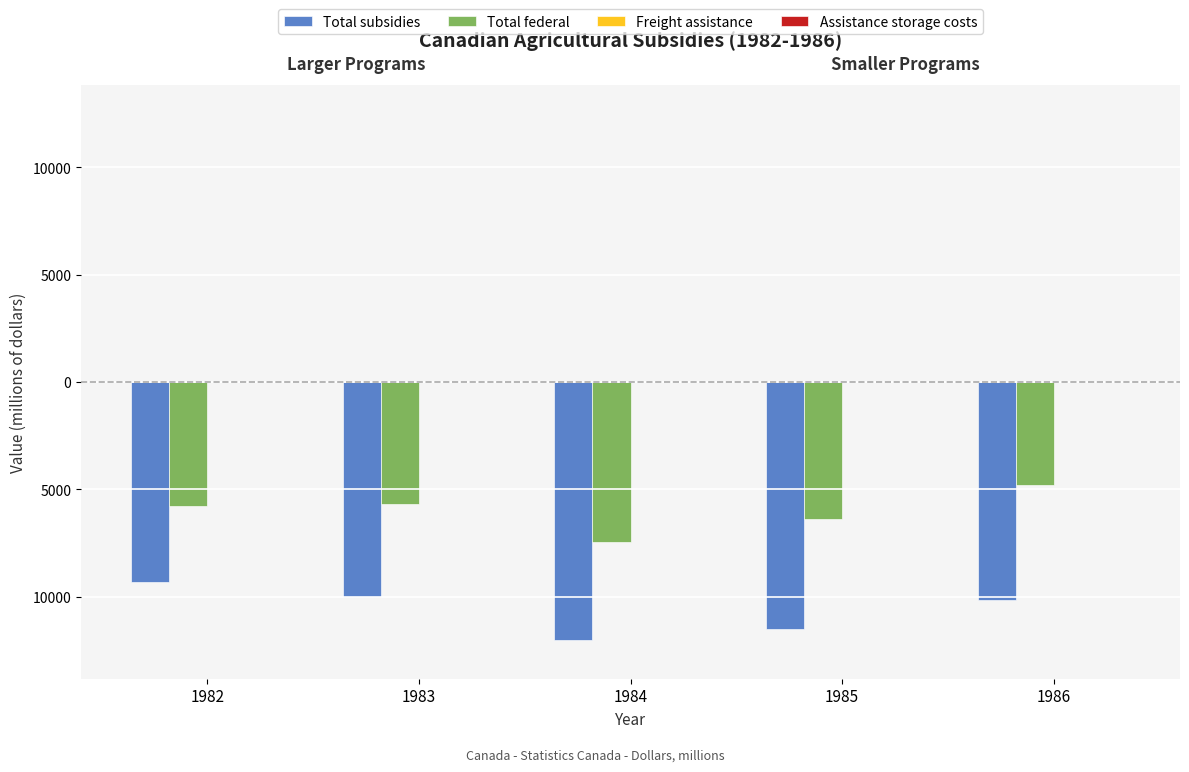

Does the chart contain stacked bars?

No